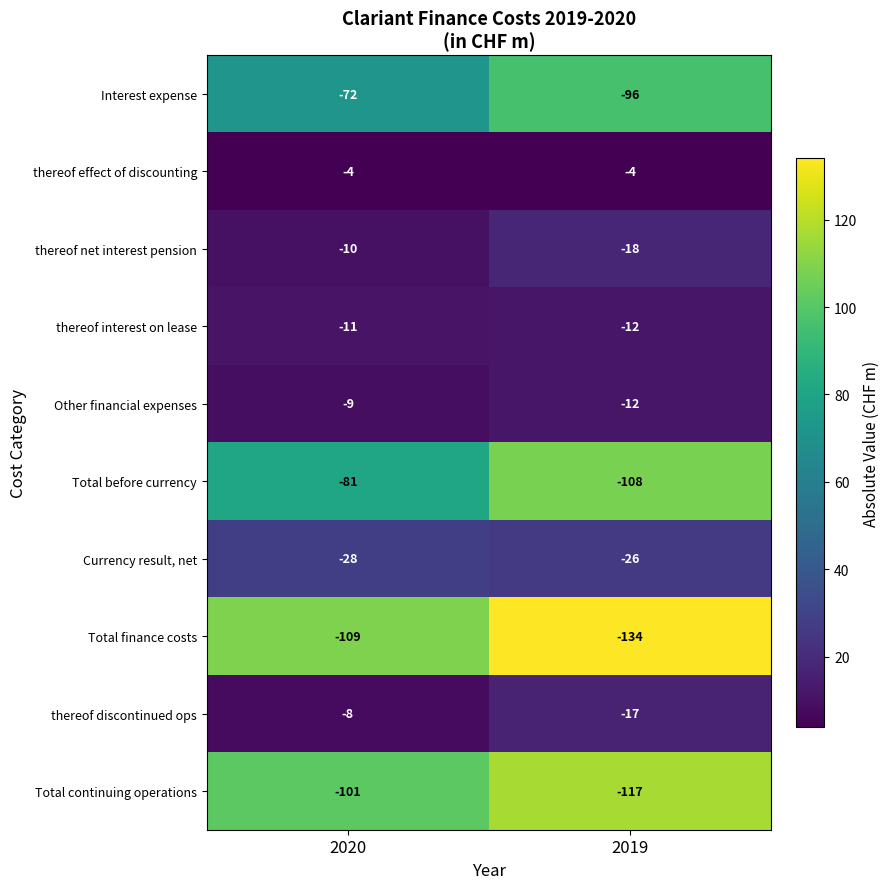

Which series has the widest spread of values?

Total before currency